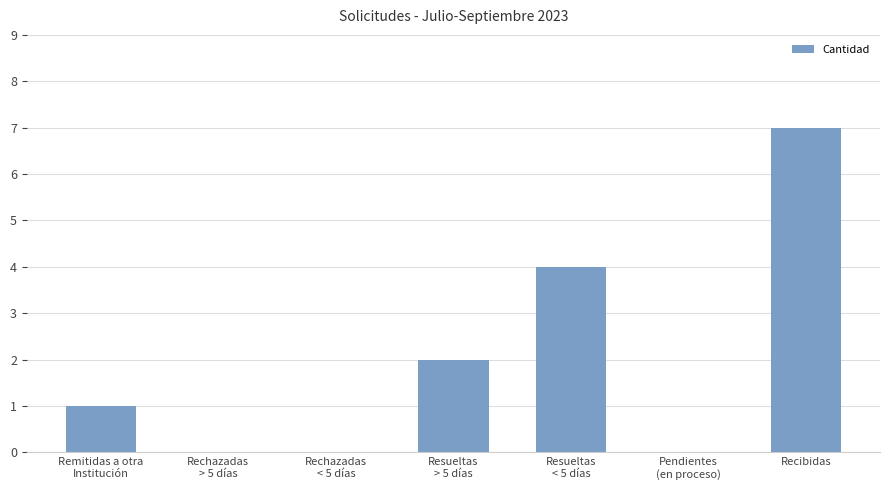

What is the sum of all values?

14